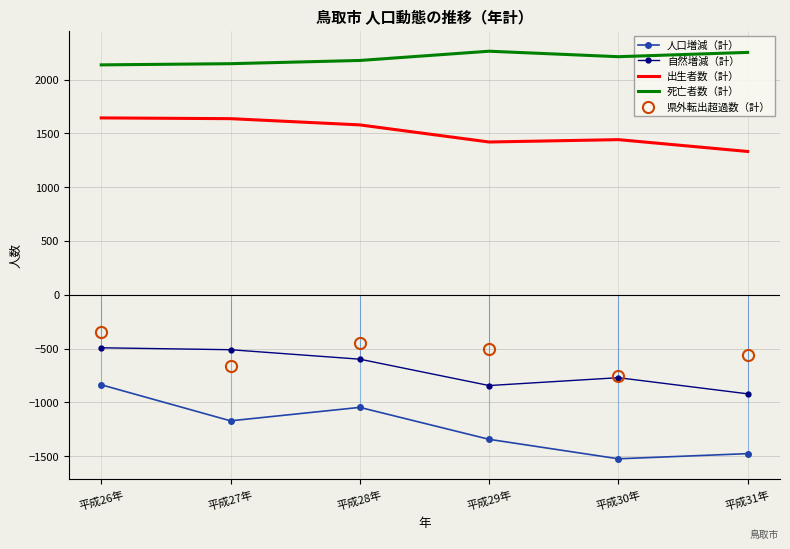

What value does the 人口増減（計） series have at 平成26年, to the nearest 100?

-800